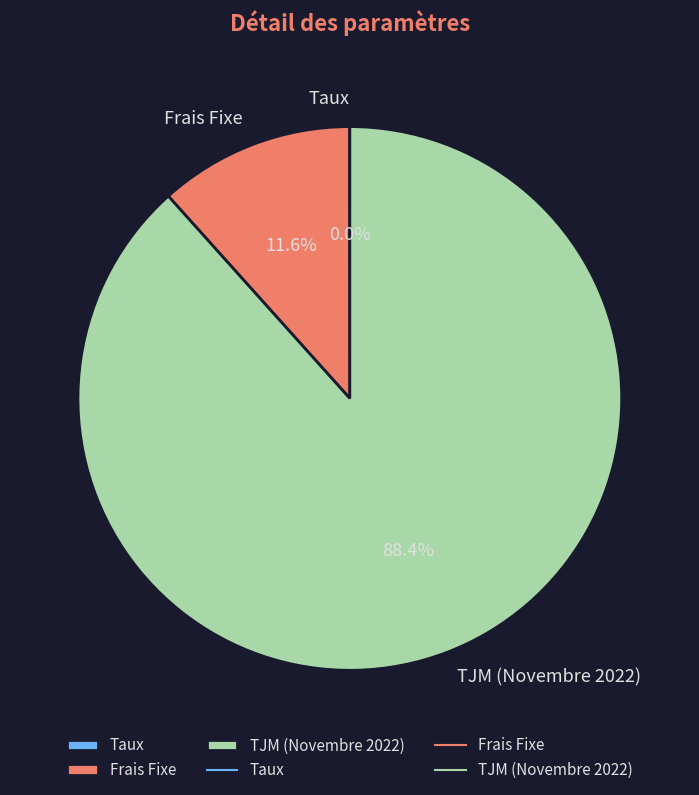

To the nearest percent, what portion does Frais Fixe represent?

12%